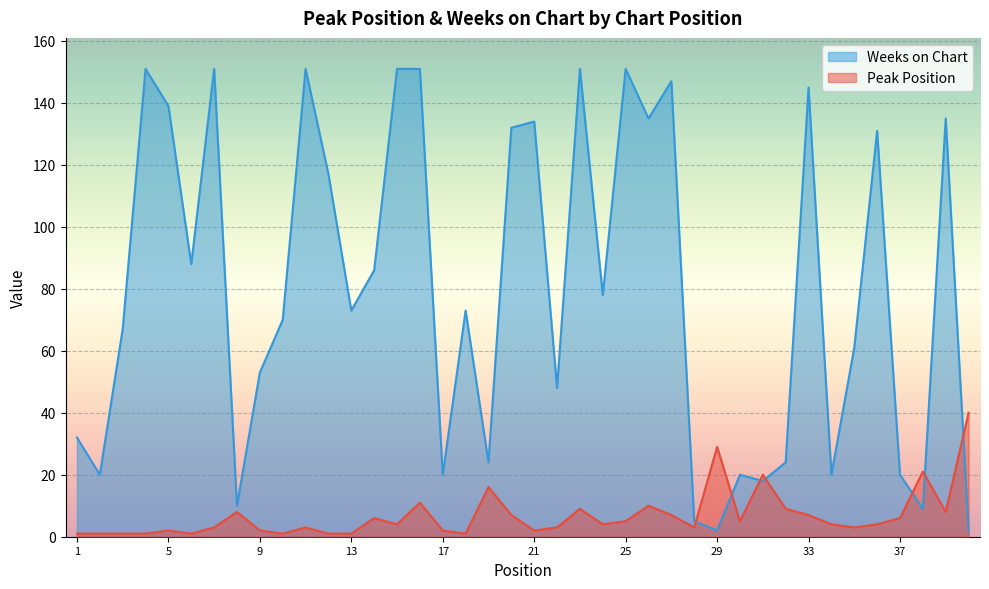

What is the sum of all Weeks on Chart values?

3195